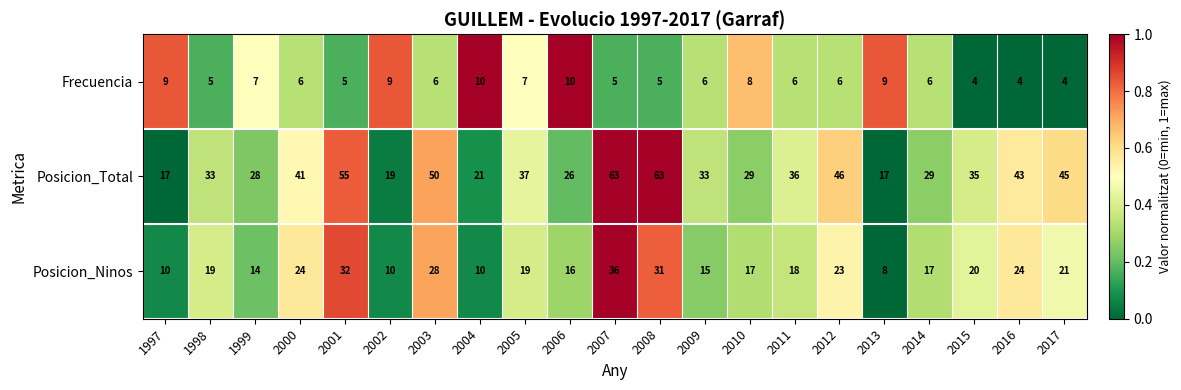

The Frecuencia series shows 13 at 2010. True or false?

False